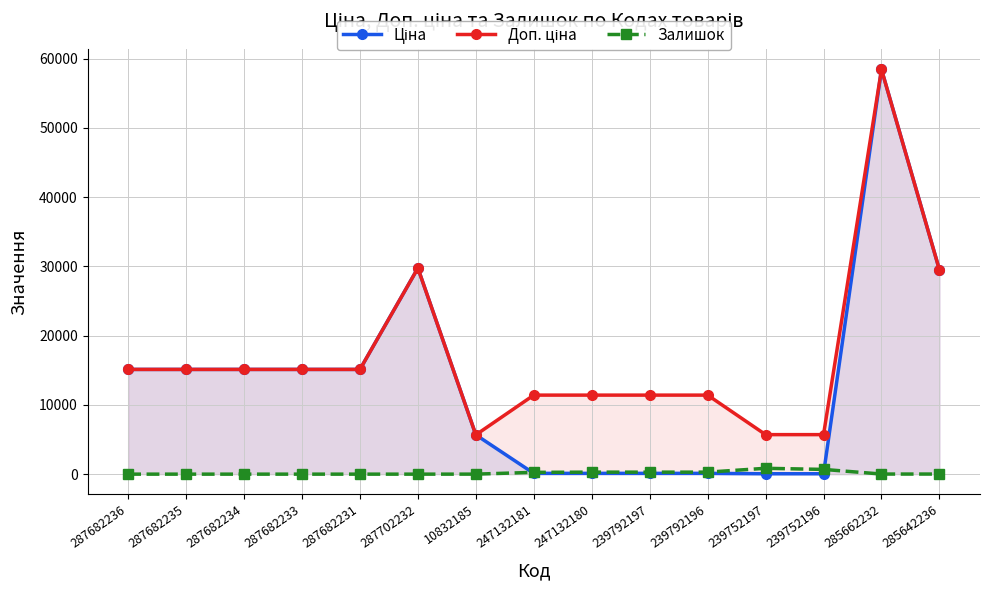

True or false: Доп. ціна and Залишок intersect in this chart.

False